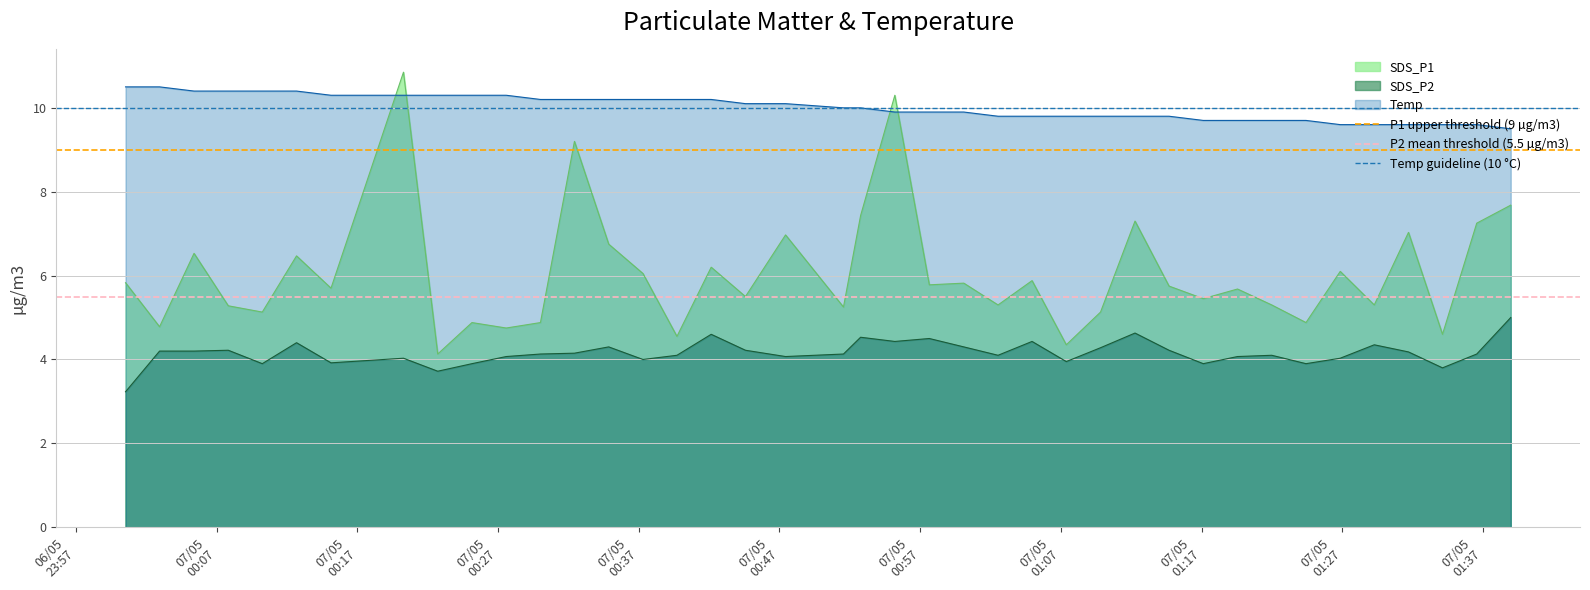

True or false: SDS_P1 and SDS_P2 cross at least once.

False